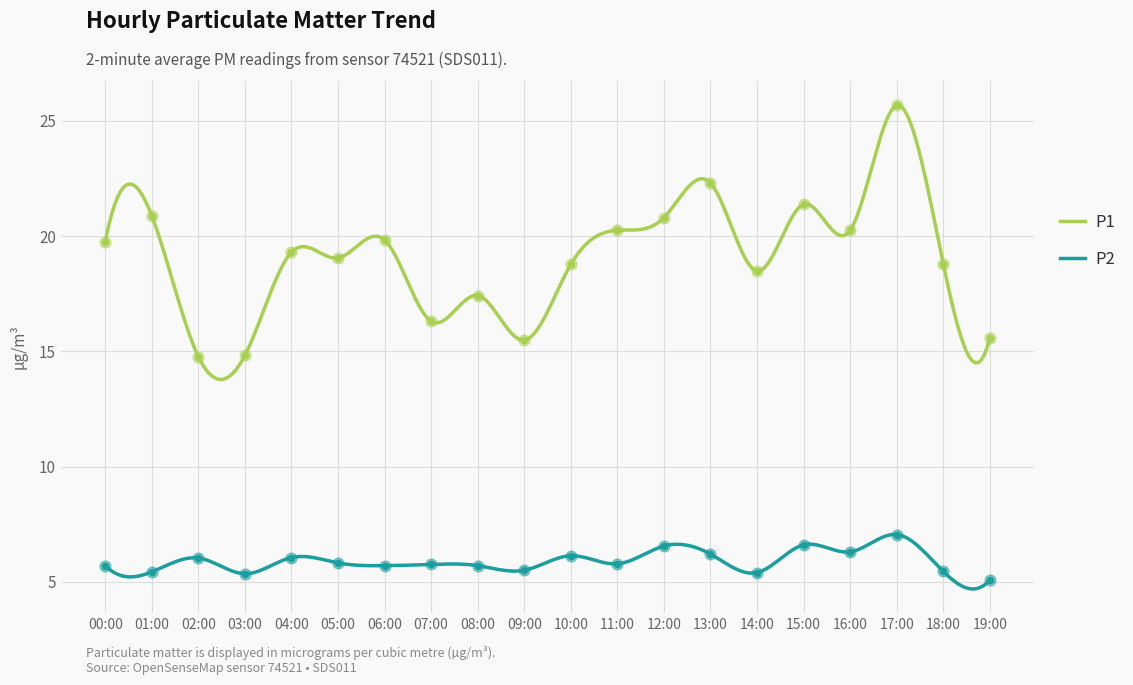

At which category is the sum across all series the highest?

17:00